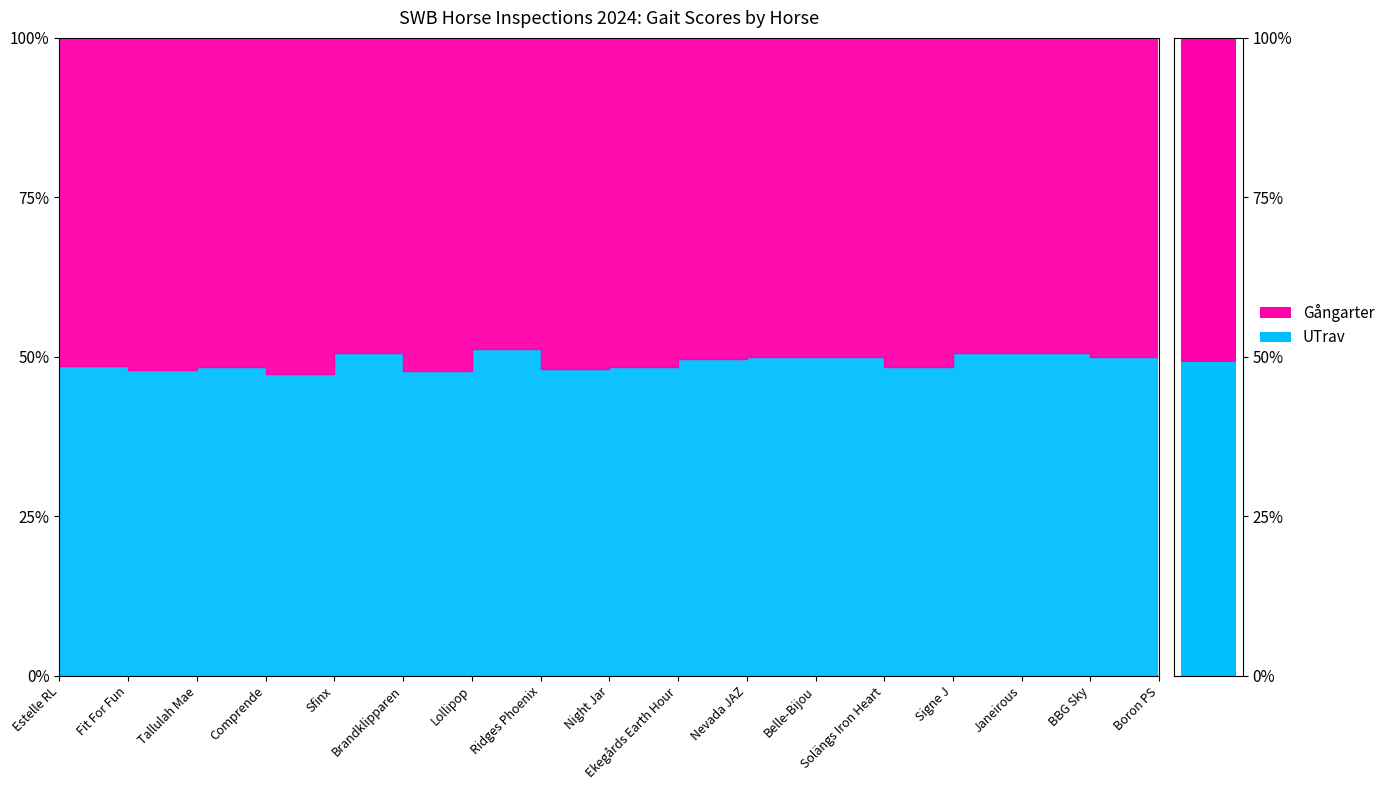

Which series changed the most between Sfinx and Signe J?

Gångarter